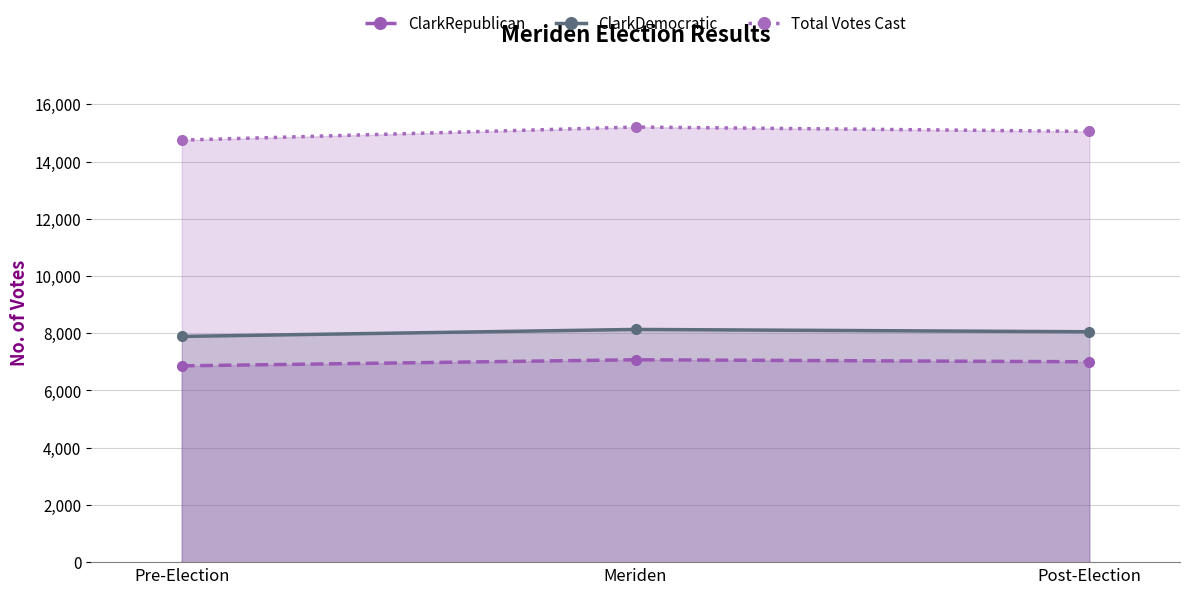

Which series has the largest range (max minus min)?

Total Votes Cast